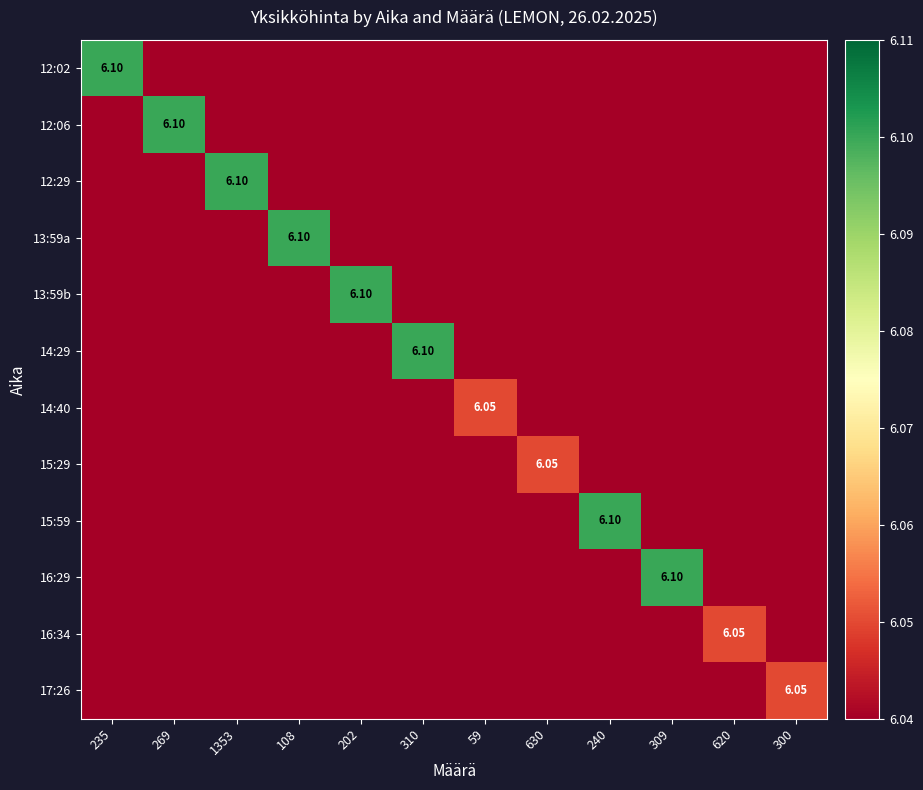

What is the total value across all series at 310?

6.1